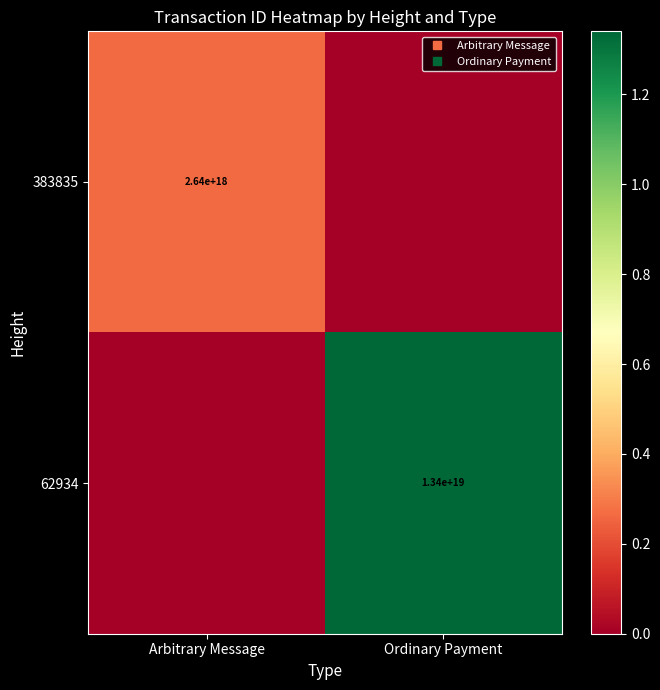

Which label corresponds to the largest value in the chart?

Ordinary Payment